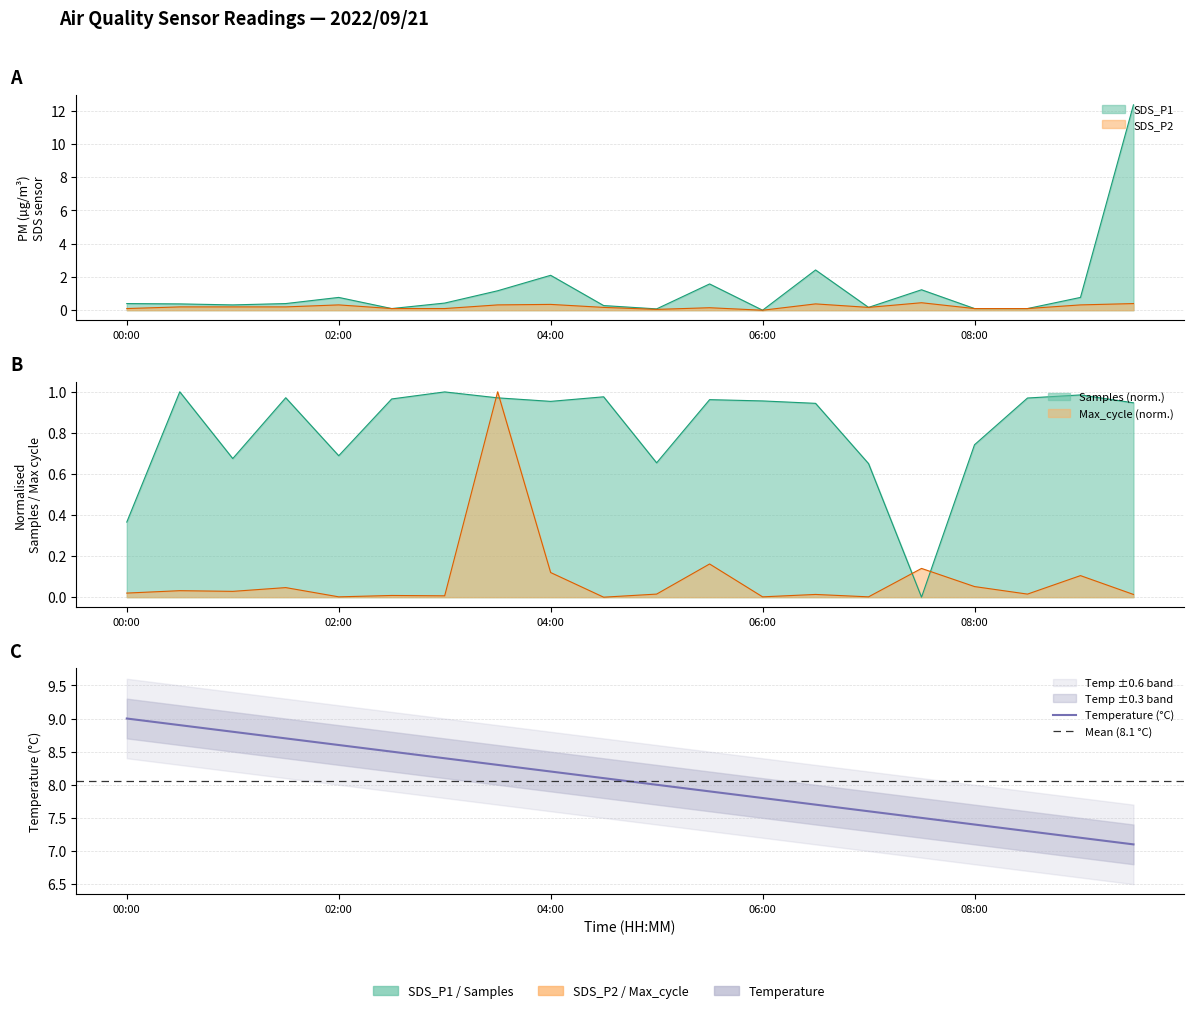

Where is SDS_P2 nearest to the value 0?

06:00